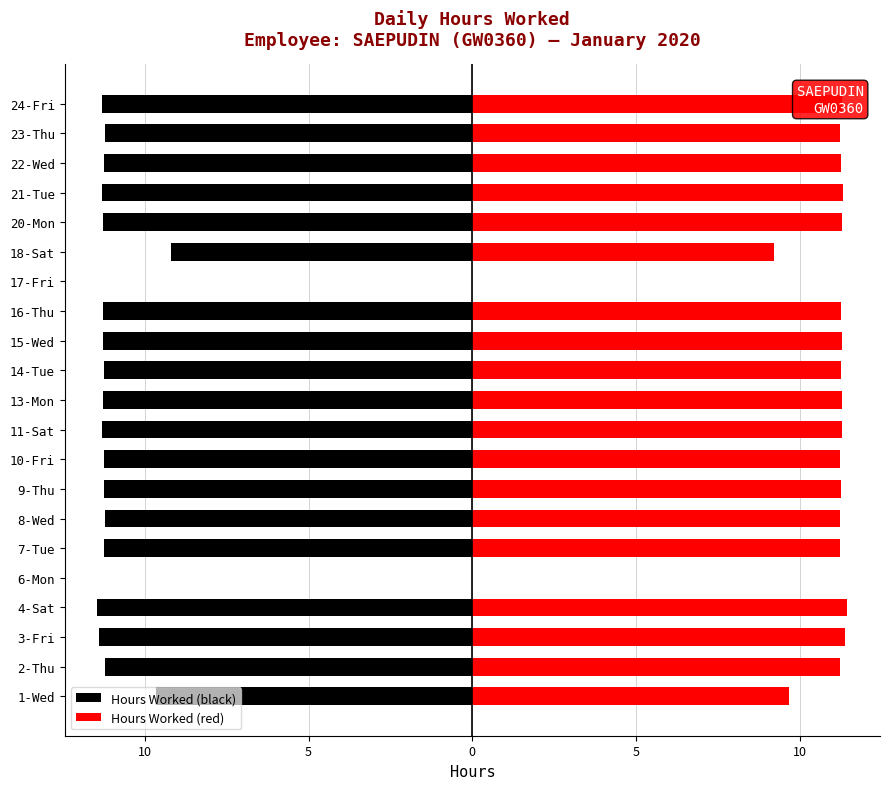

How many values in Hours Worked (red) are above zero?

19